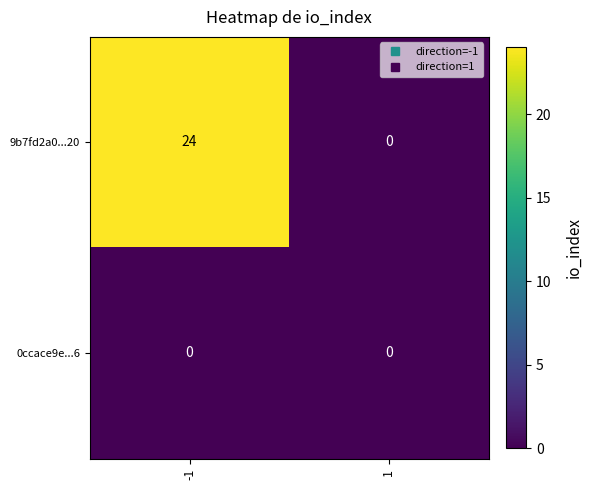

Reading left to right, what are all the values shown in this chart?

9b7fd2a0...20: -1=24	1=0
0ccace9e...6: -1=0	1=0